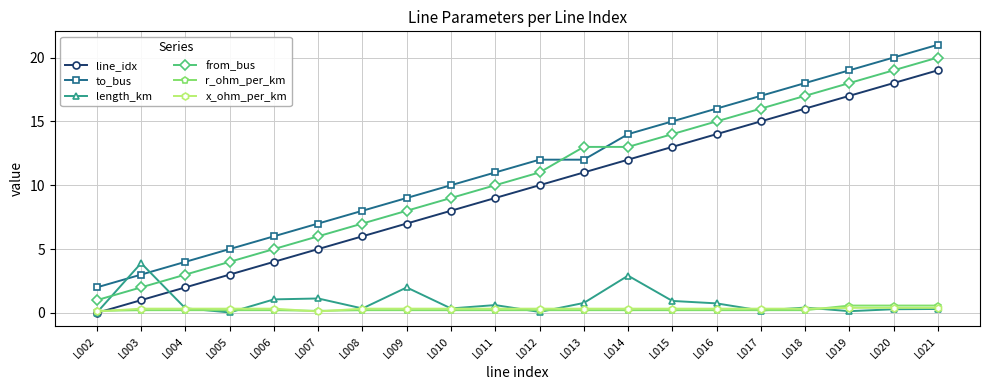

What is the maximum value for length_km?

3.9